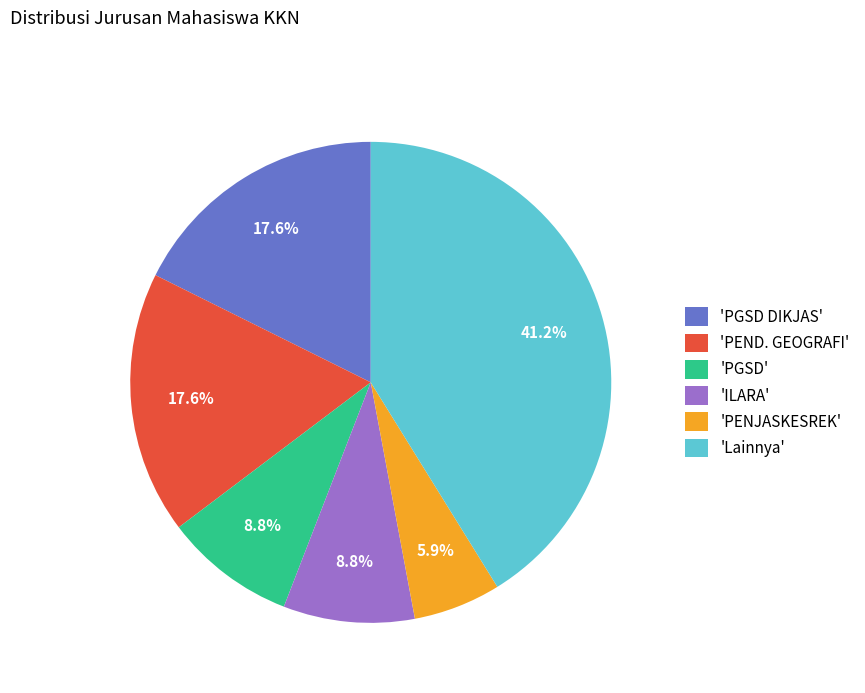

Is there a majority slice in this chart?

No